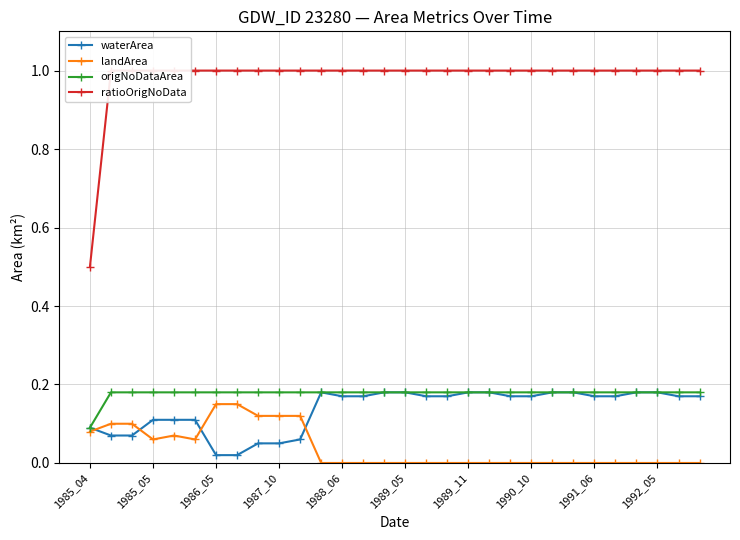

True or false: origNoDataArea and waterArea intersect in this chart.

False